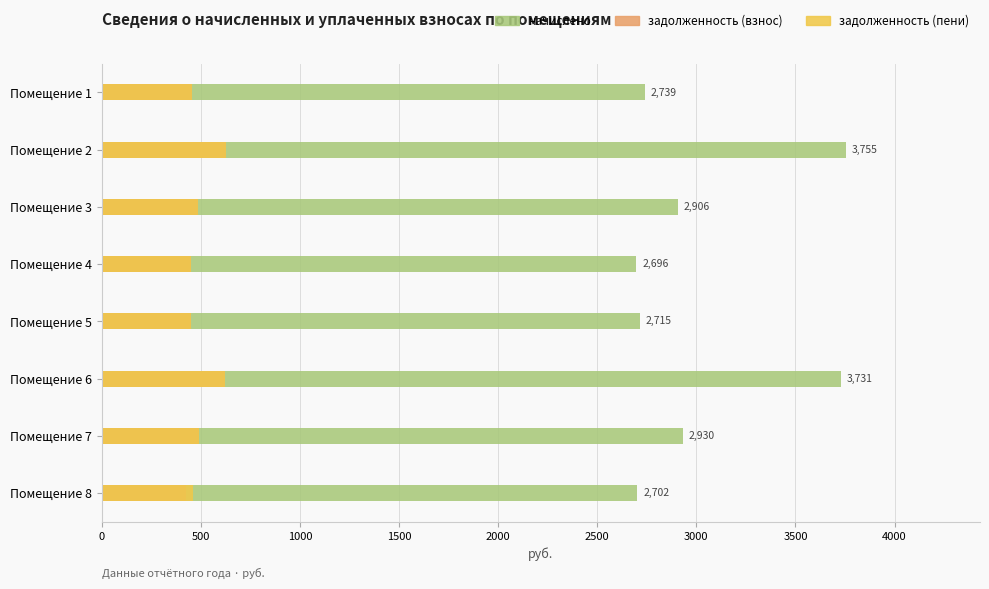

What is the value of the начислено bar at the 2nd from the left?

3755.2